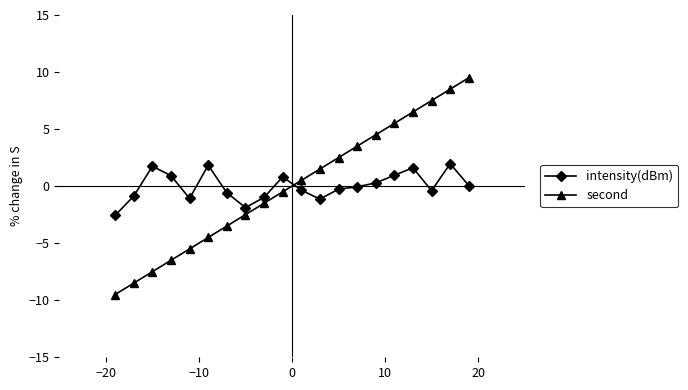

What is the minimum value for intensity(dBm)?

-2.6